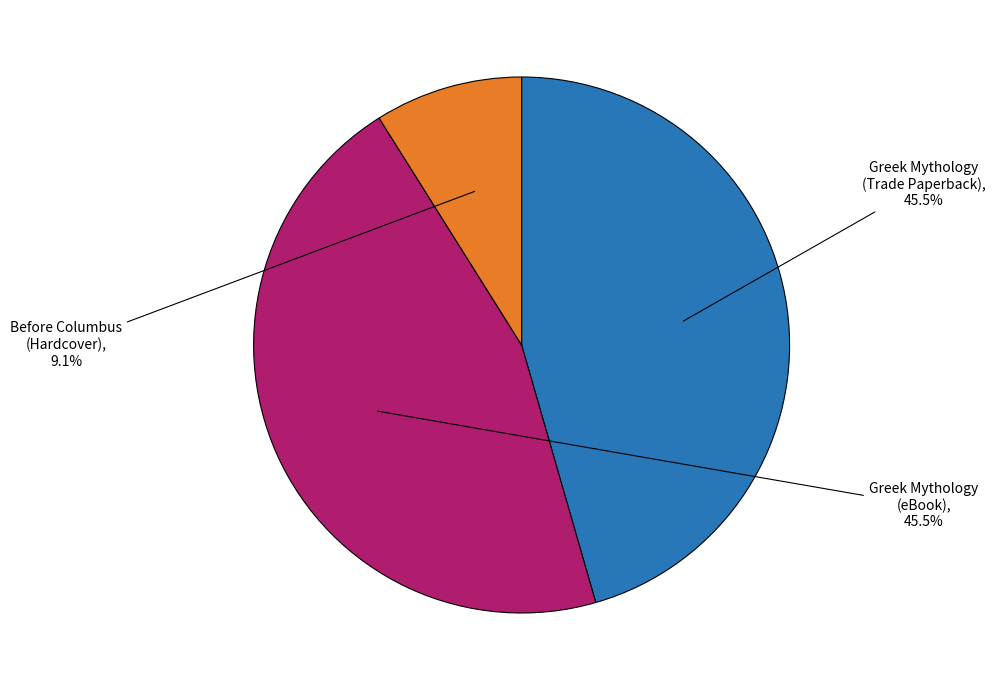

Rank the categories by value from highest to lowest.

Greek Mythology (Trade Paperback), Greek Mythology (eBook), Before Columbus (Hardcover)